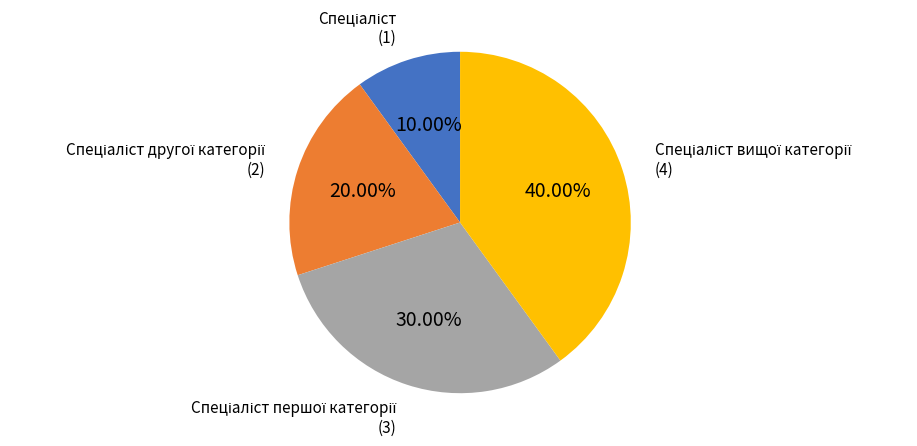

Does any single category account for the majority?

No